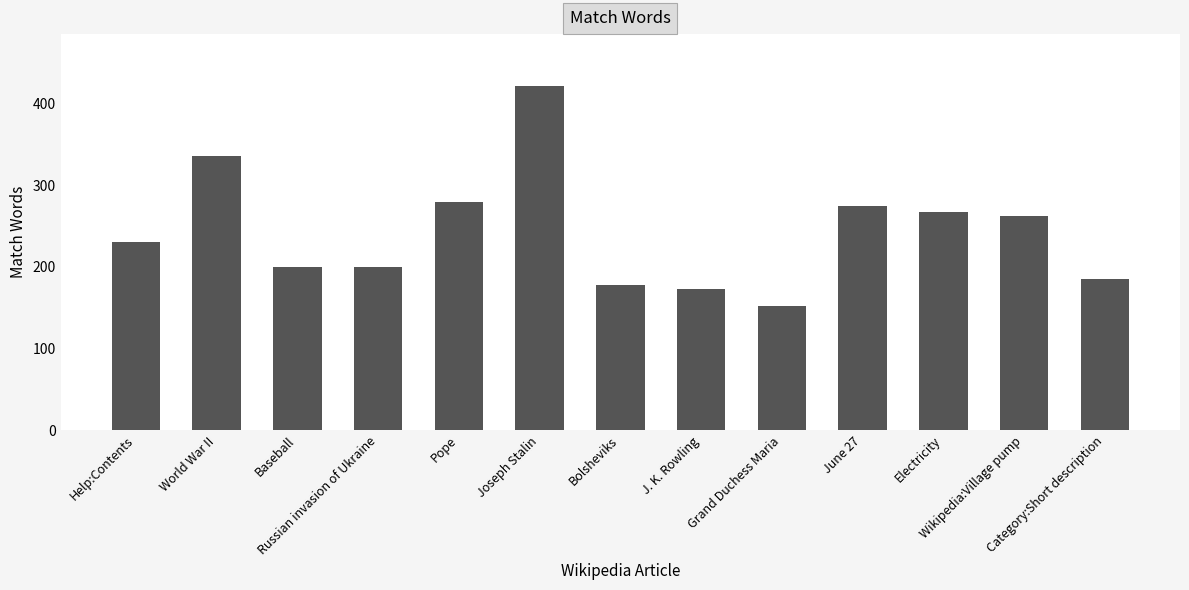

What is the smallest value displayed?

152